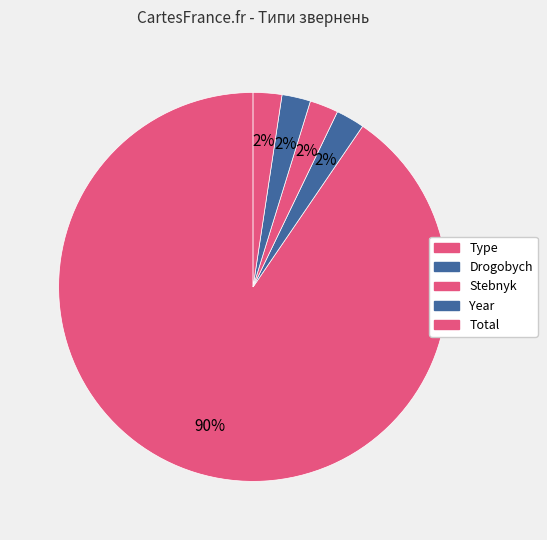

True or false: Total accounts for 1% of the total.

False